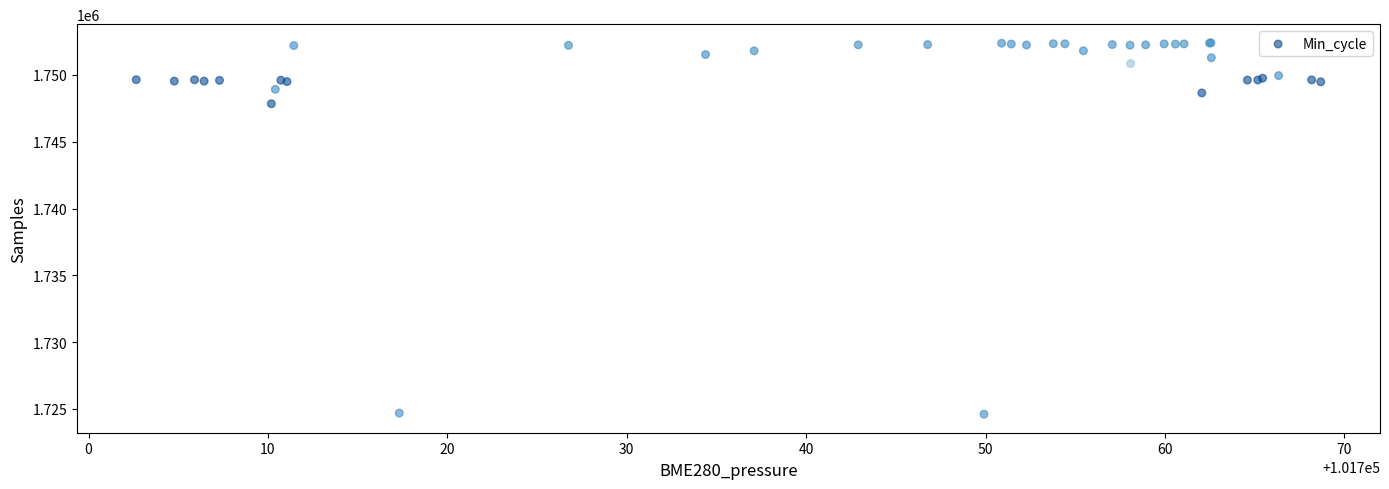

What Y value in the scatter plot is closest to 1738511?

1747842